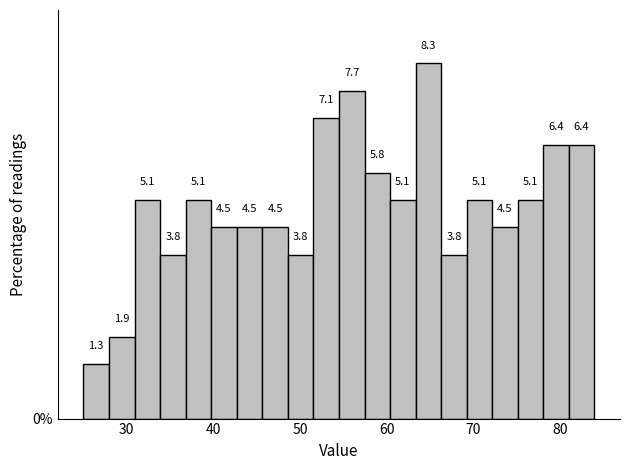

Read against the x-axis, roughly where is the centre of the tallest bar?

65